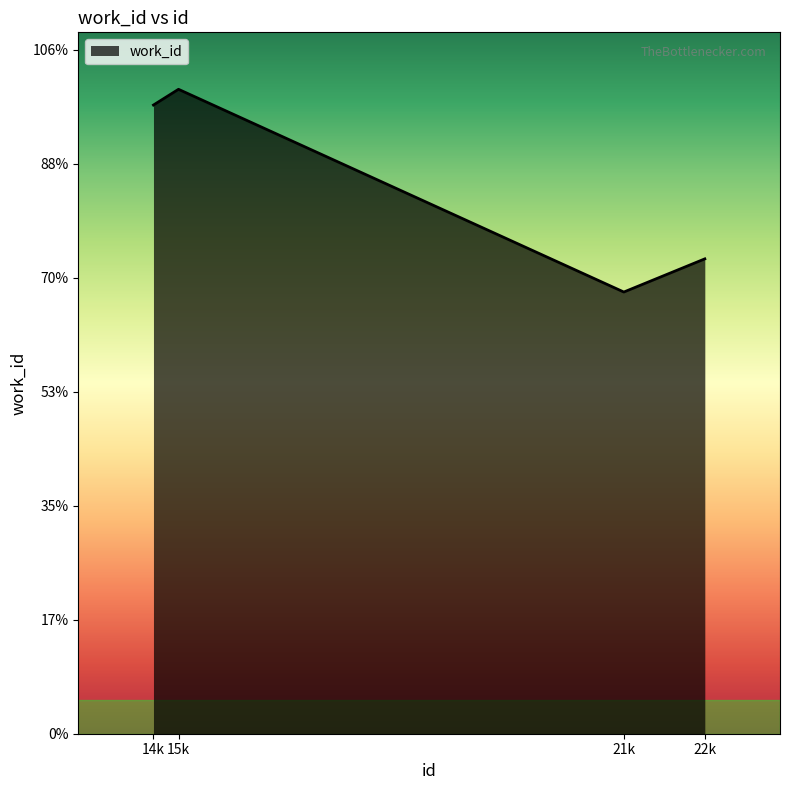

Rank the categories by value from highest to lowest.

15k, 14k, 22k, 21k